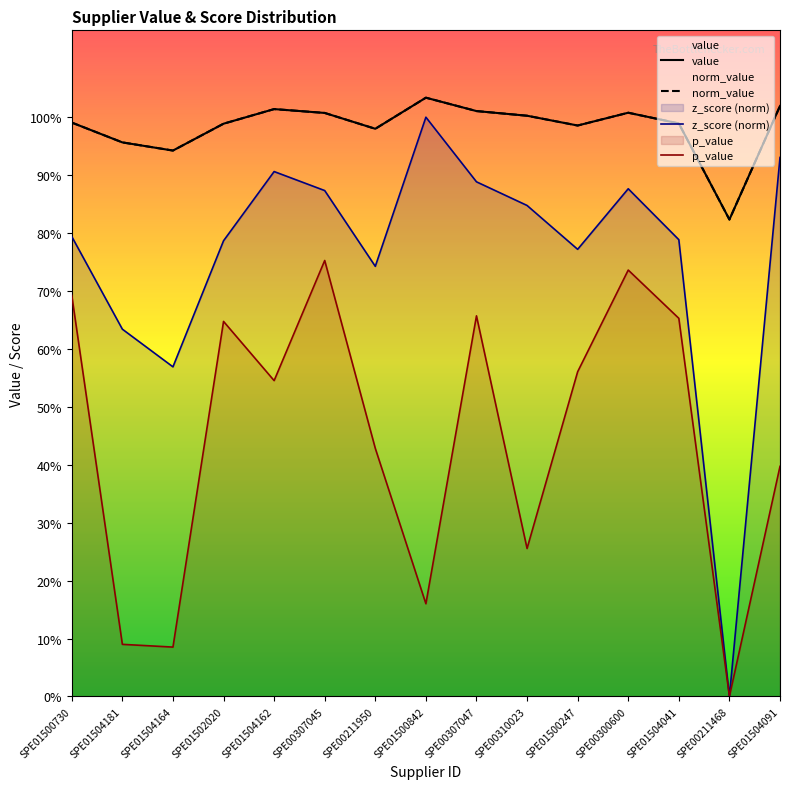

At which category does the chart reach its peak across all series?

SPE01500842